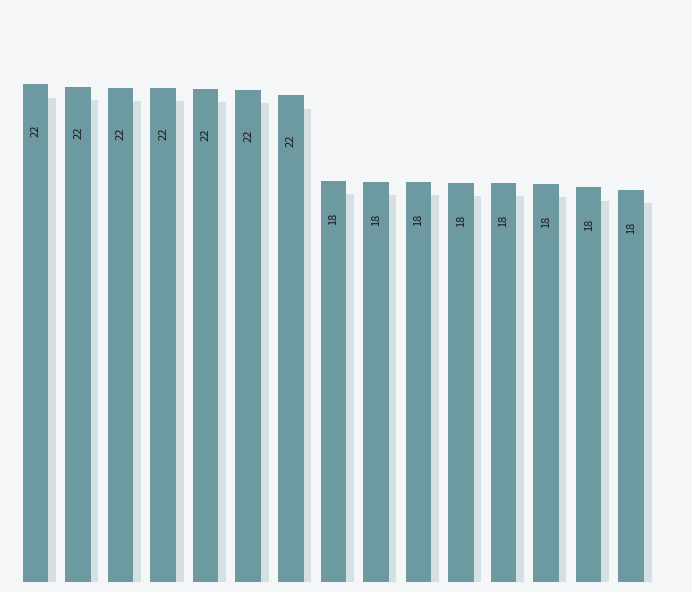

How many data points are less than 1809?

7